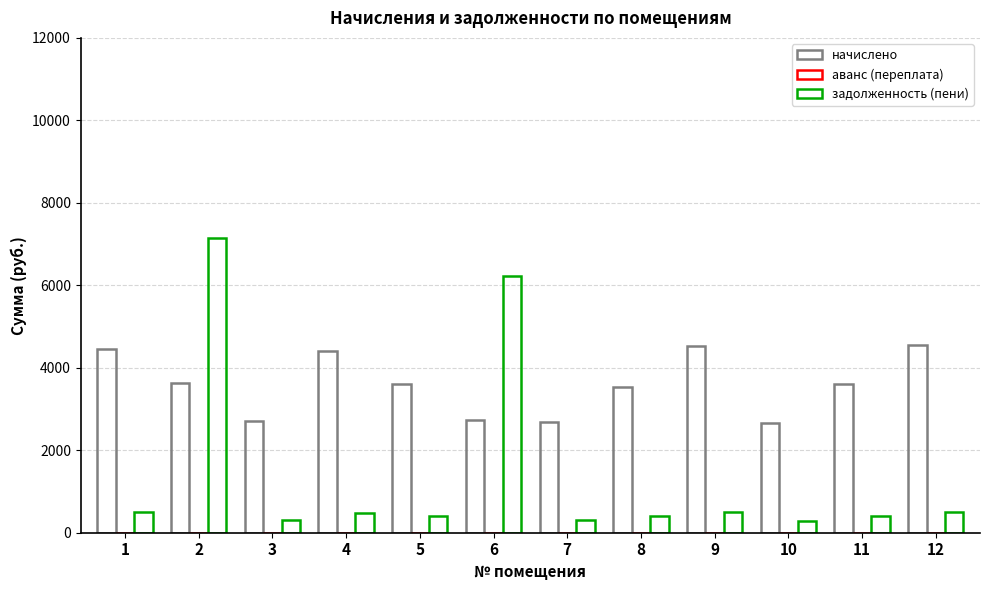

How many bars are there in total?

24